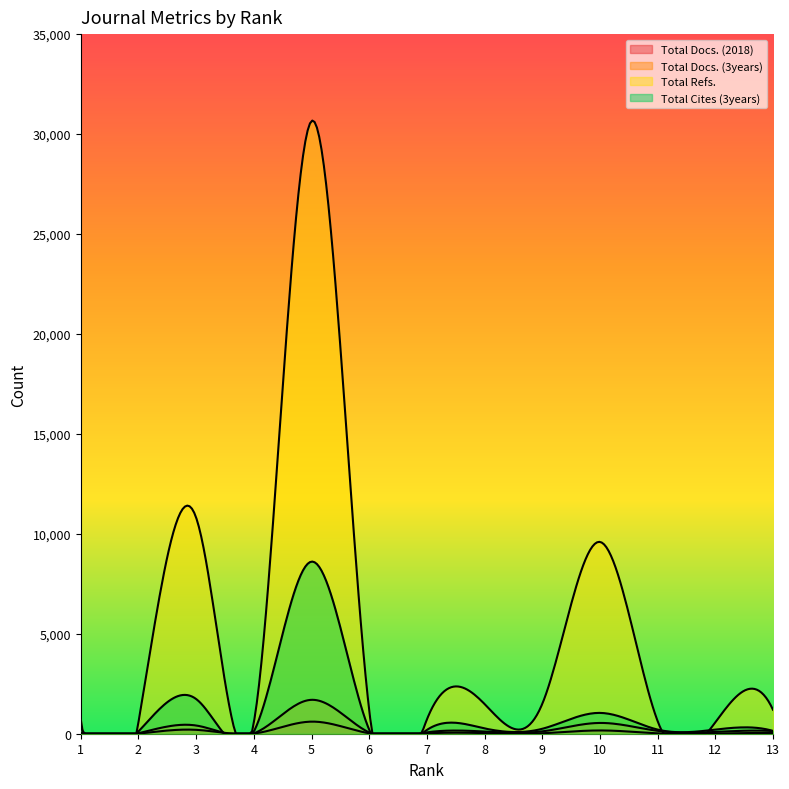

Does the chart have visible grid lines?

No